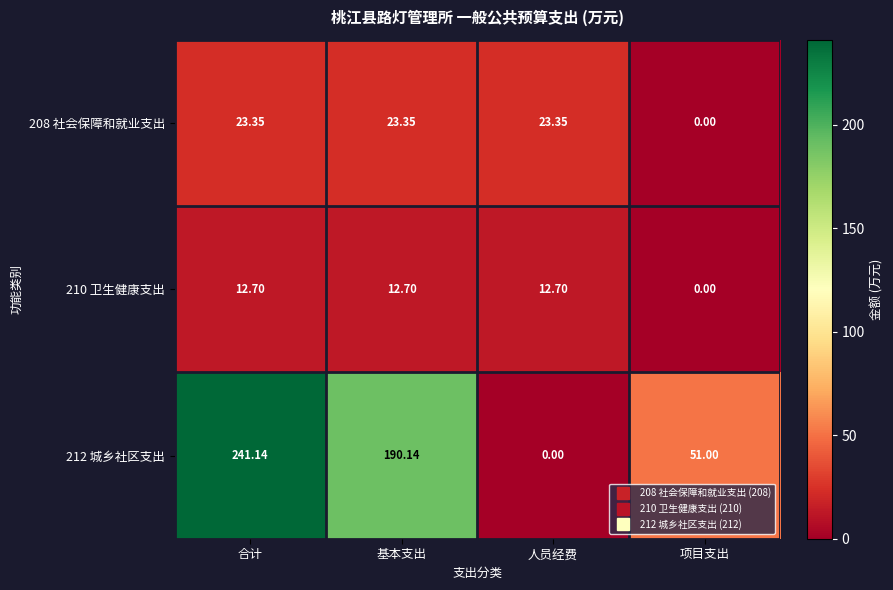

Is the value of 210 卫生健康支出 at 基本支出 greater than the value of 212 城乡社区支出 at 基本支出?

No